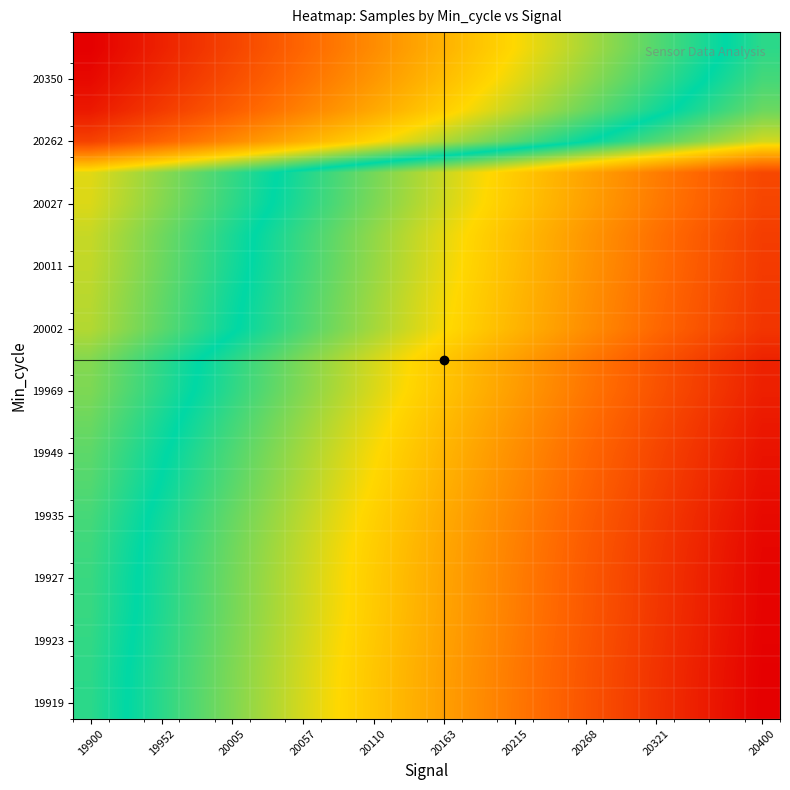

At how many categories does at least one series exceed 0?

18